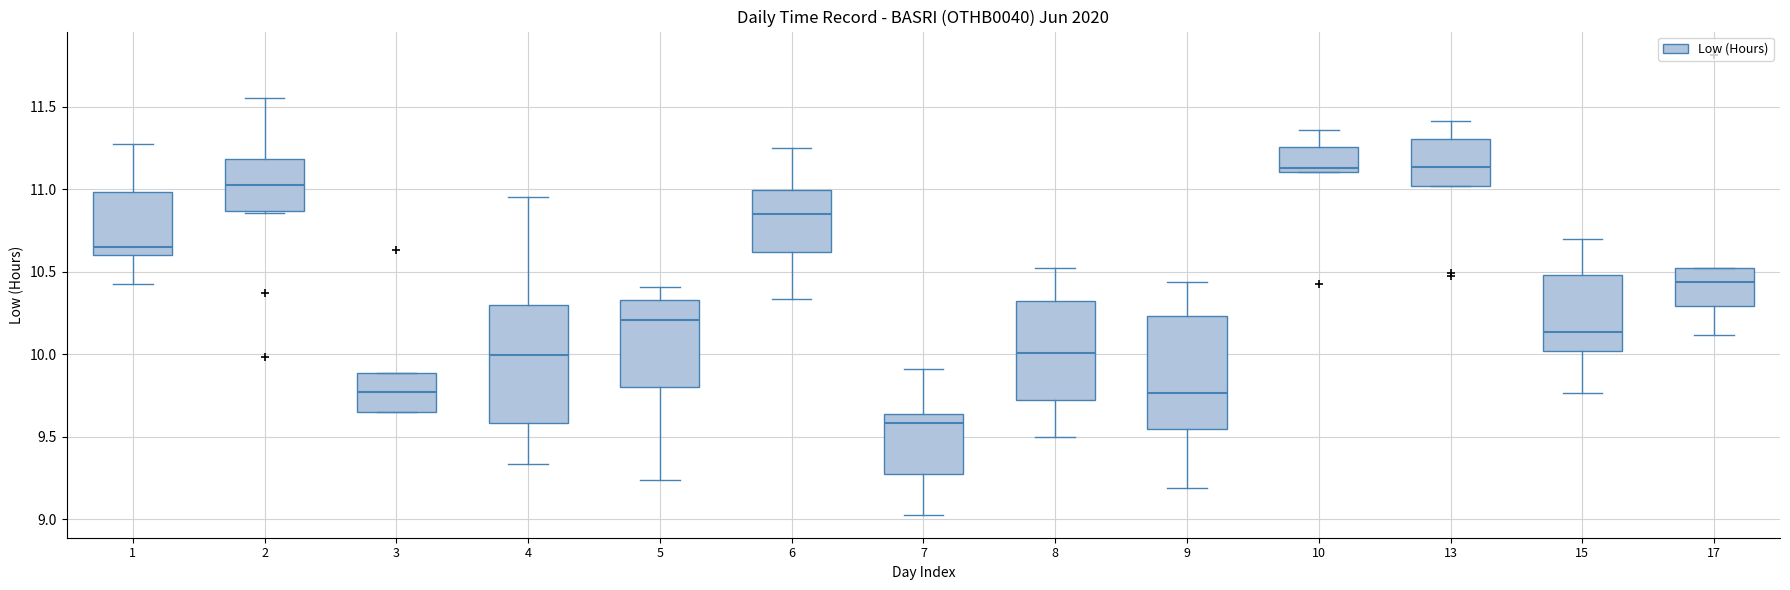

Where is the upper edge of the box at x = 17 on the y-axis? The values are not printed on the chart, so give them approximately, as read against the axis.

10.50